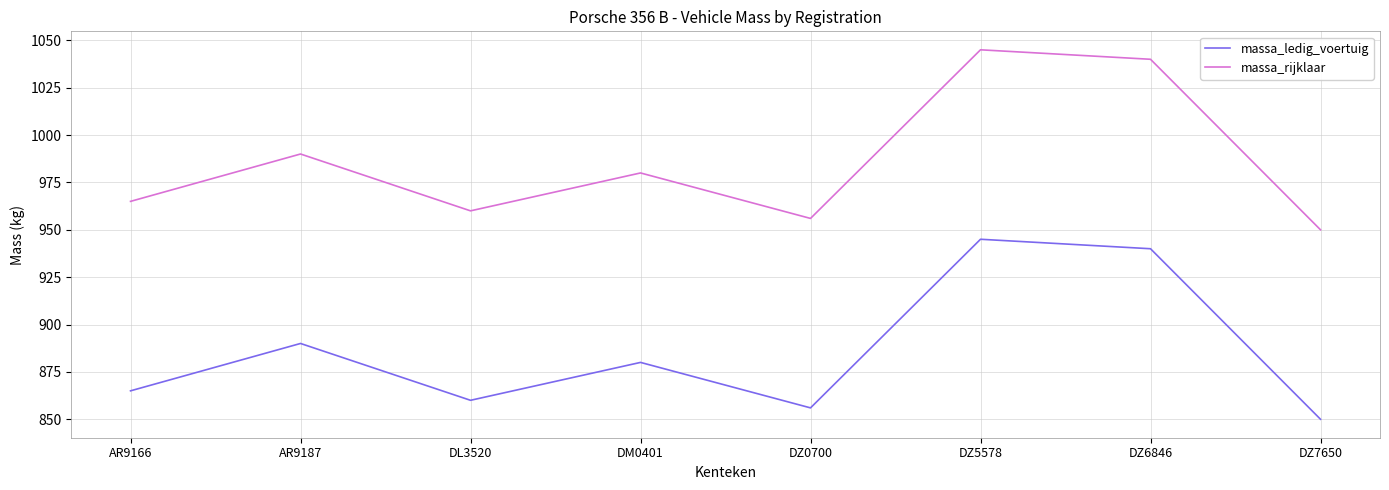

The massa_rijklaar series shows 1603 at DZ5578. True or false?

False